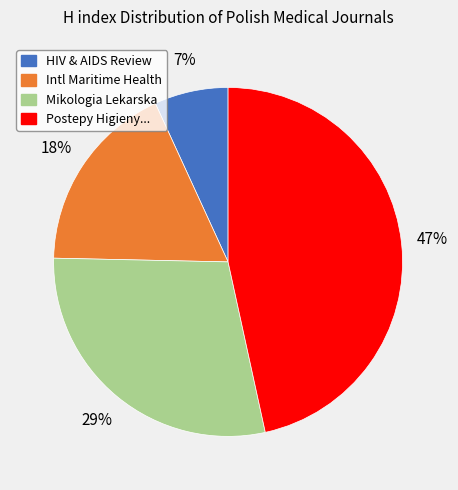

To the nearest percent, what is the average slice percentage?

25%